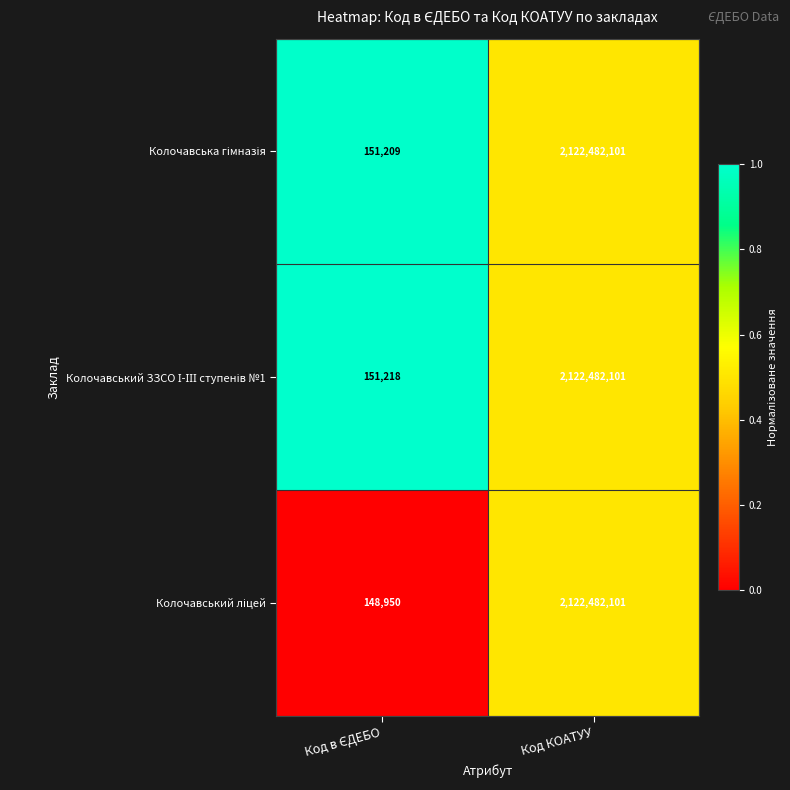

At which category is the sum across all series the highest?

Код КОАТУУ